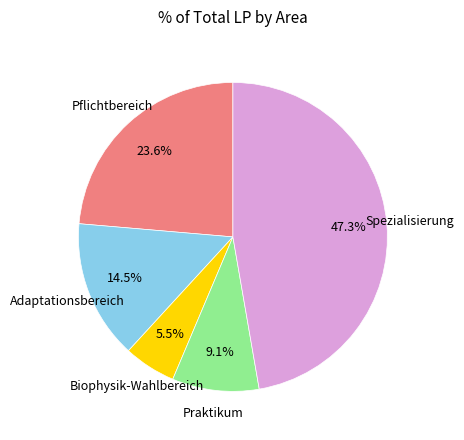

Is there any slice that represents more than half of the pie?

No